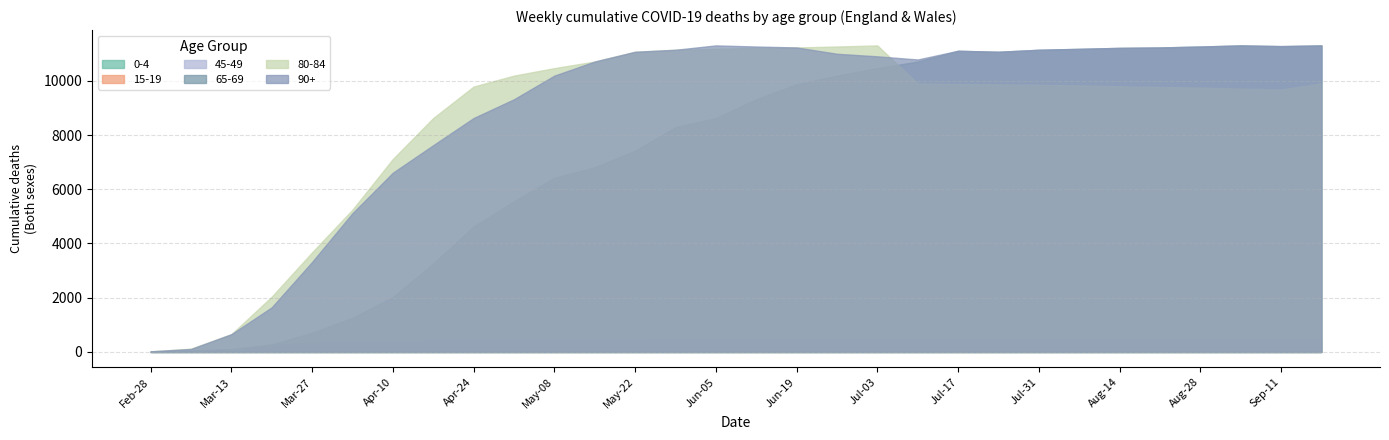

True or false: 0-4 has a value of 5 at 2020-09-18.

False